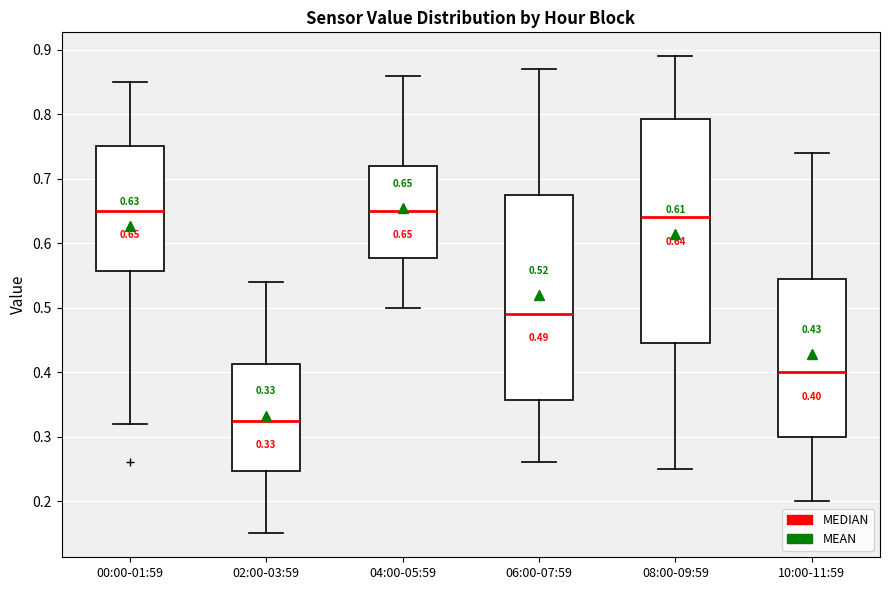

Which box is the tallest, from its lower edge to its upper edge?

08:00-09:59